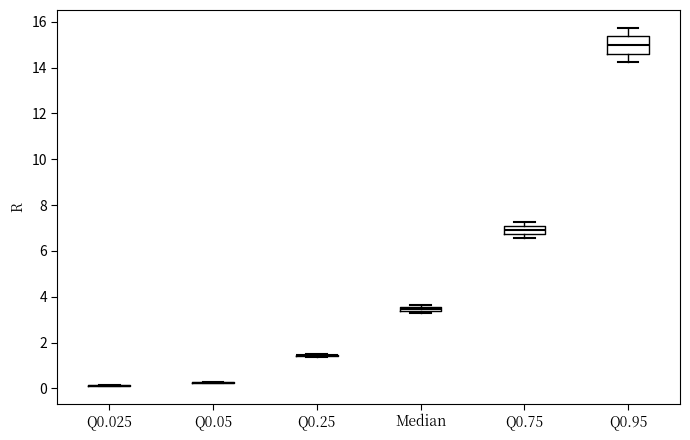

Comparing the boxes themselves (not the whiskers), which one is the tallest?

Q0.95